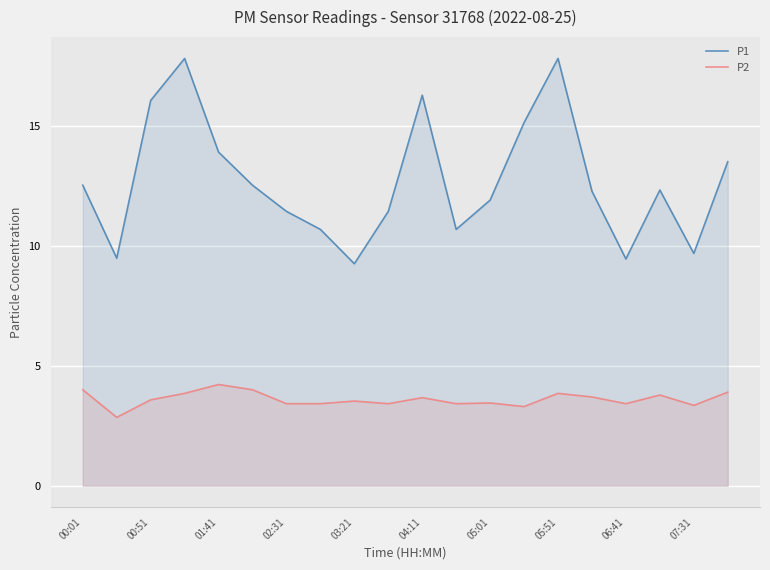

Which series has the largest total across all categories?

P1